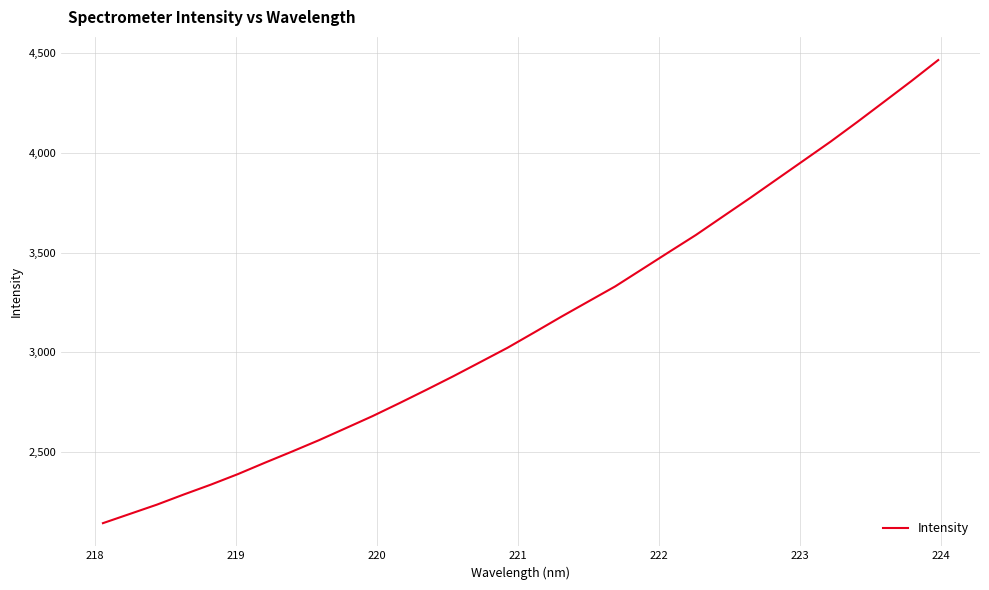

What is the maximum value shown in the chart?

4463.2